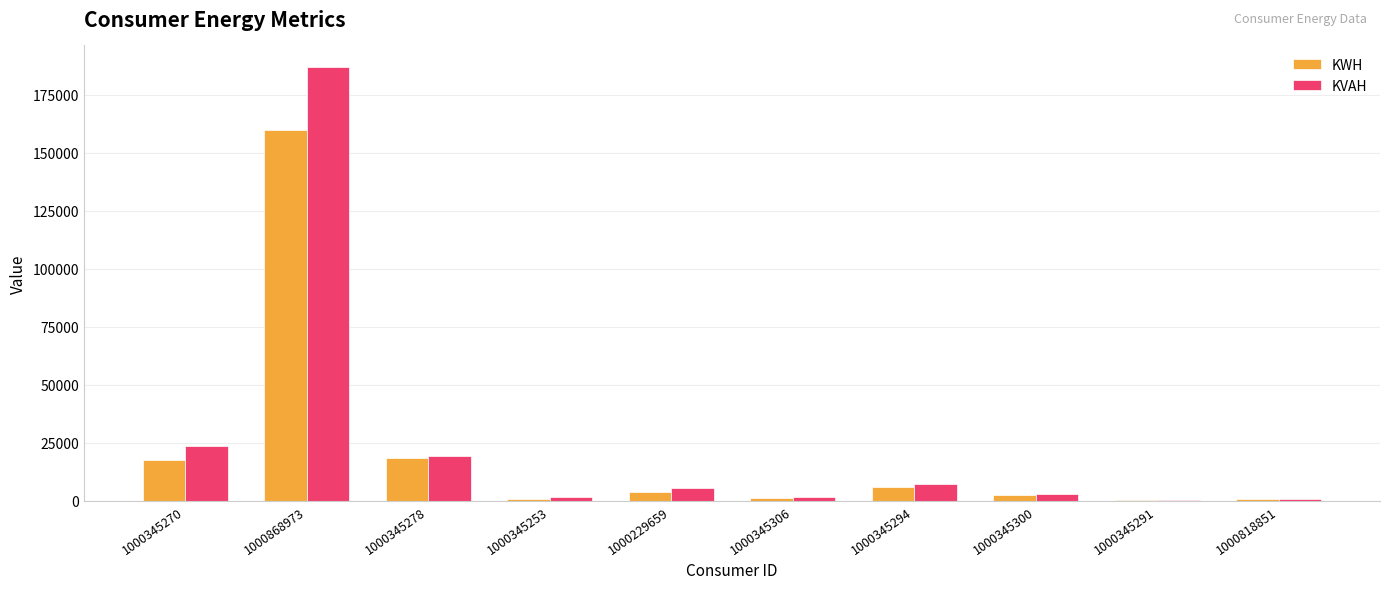

At which category is the sum across all series the highest?

1000868973